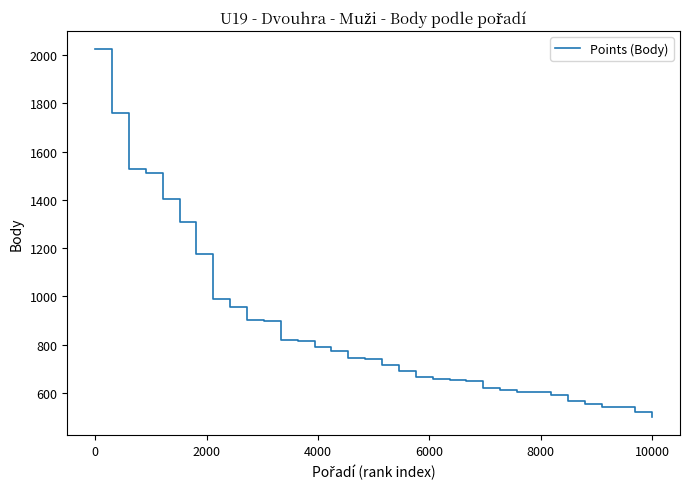

What is the minimum value shown in the chart?

500